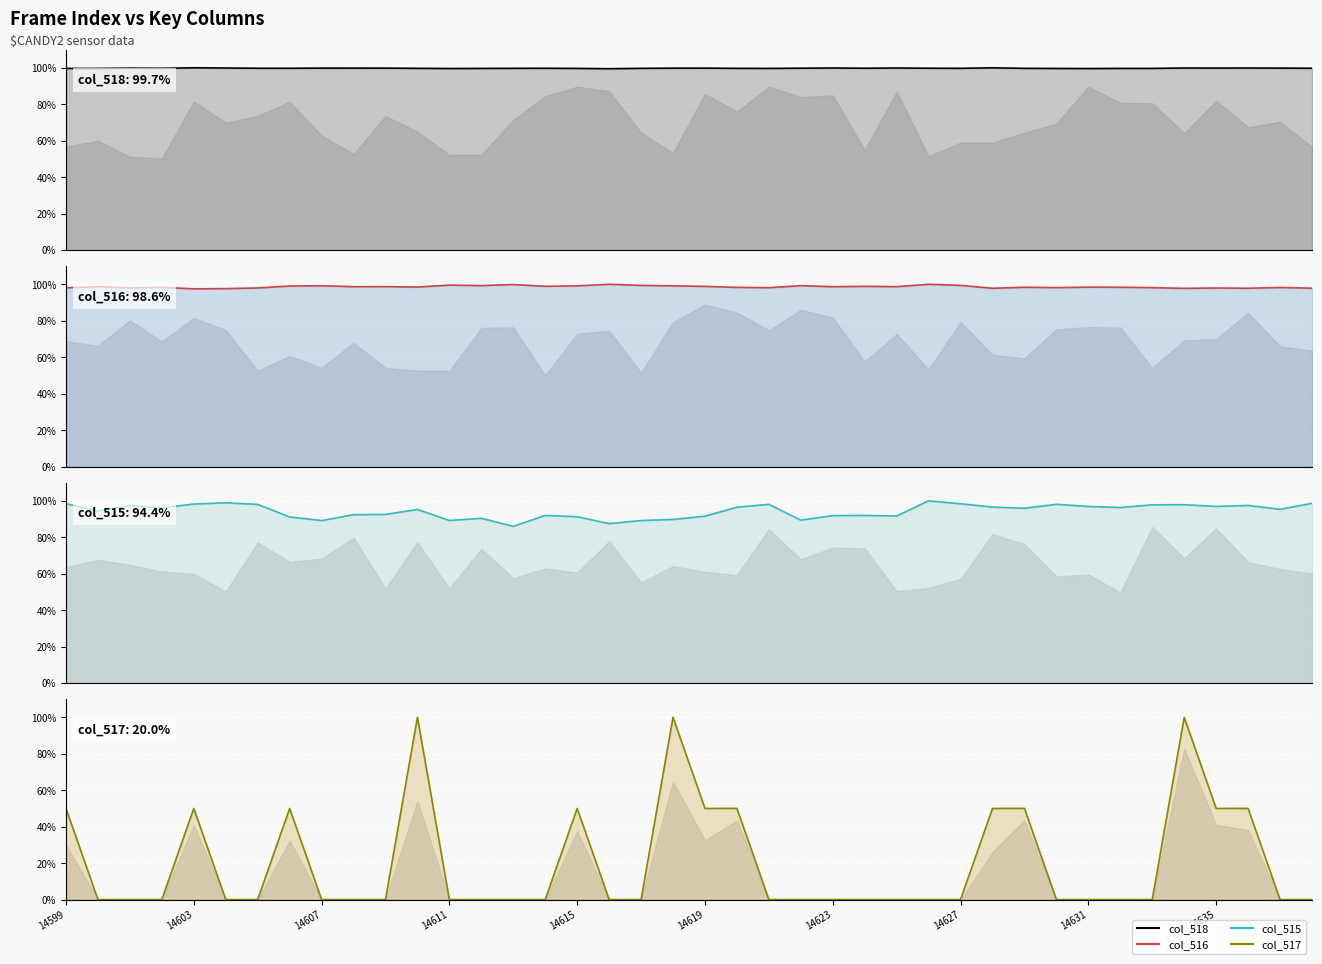

The col_515 series shows 96.9 at 32. True or false?

True